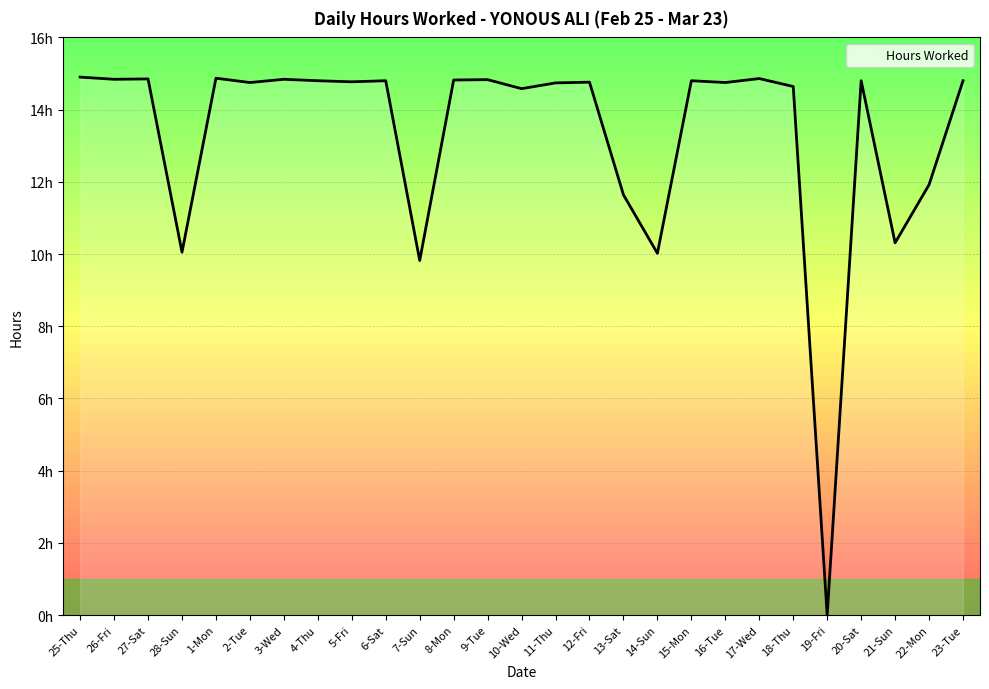

The chart shows a value of 14.6 at 10-Wed. True or false?

True